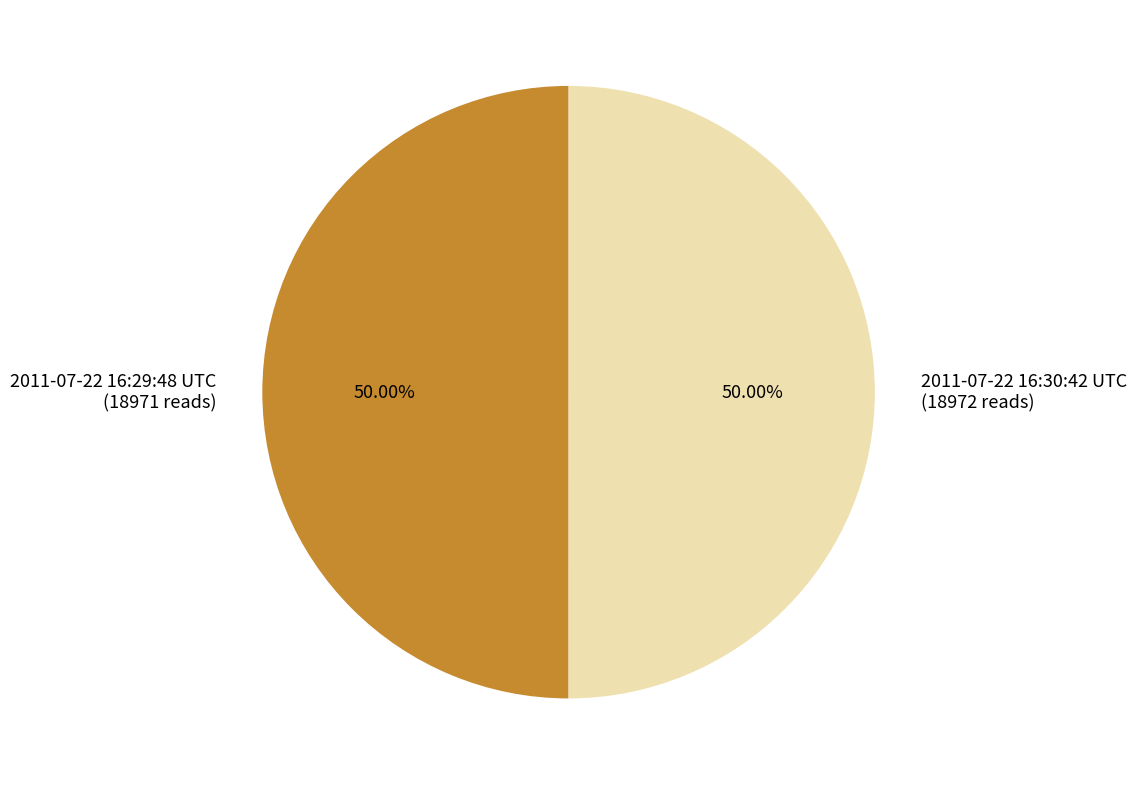

Combined, what portion of the pie is 2011-07-22 16:30:42 UTC and 2011-07-22 16:29:48 UTC?

100.0%